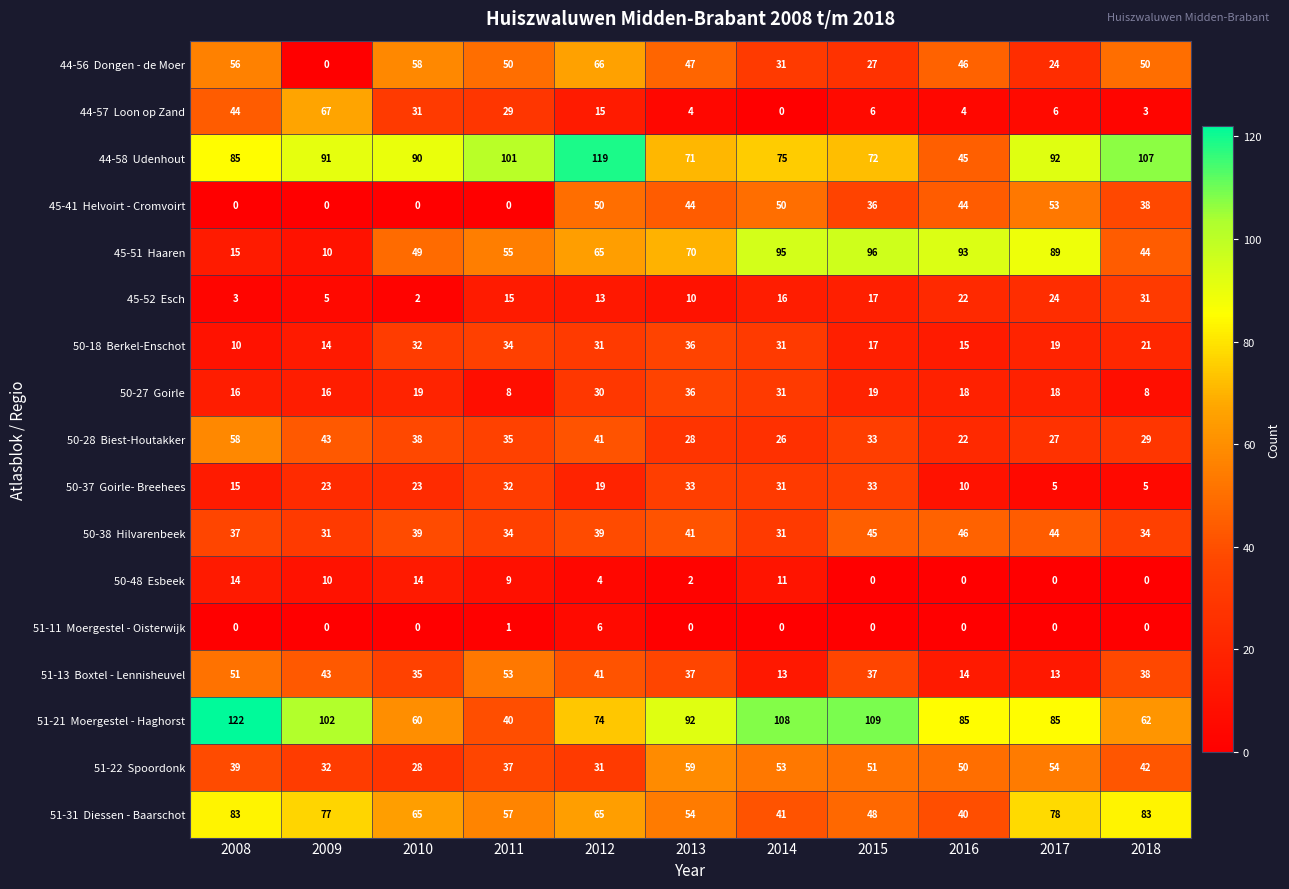

What is the greatest value displayed?

122